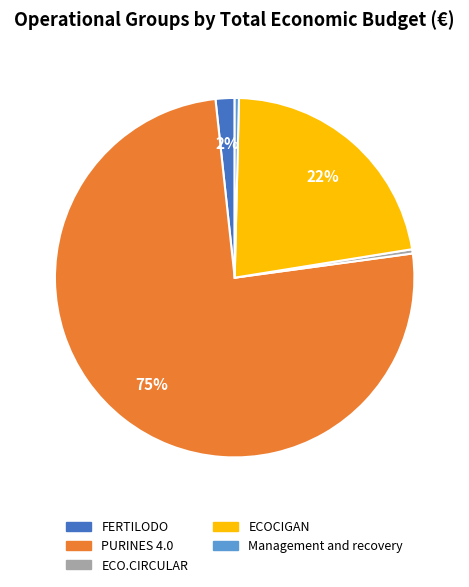

True or false: ECOCIGAN accounts for 22% of the total.

True